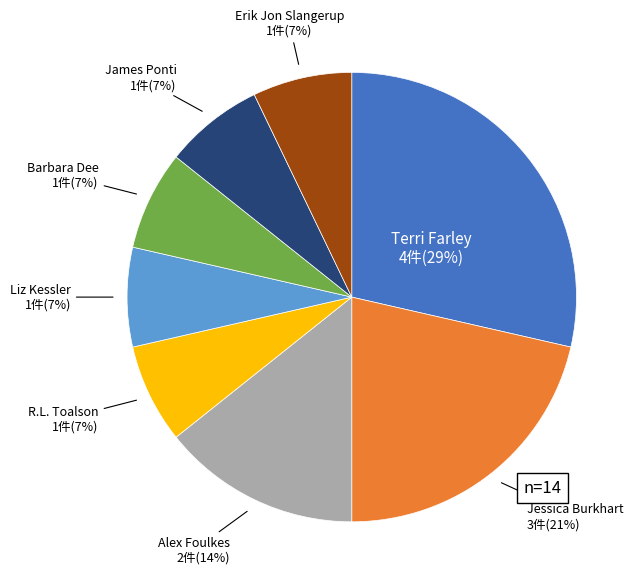

True or false: Liz Kessler 1件(7%) accounts for 1% of the total.

False